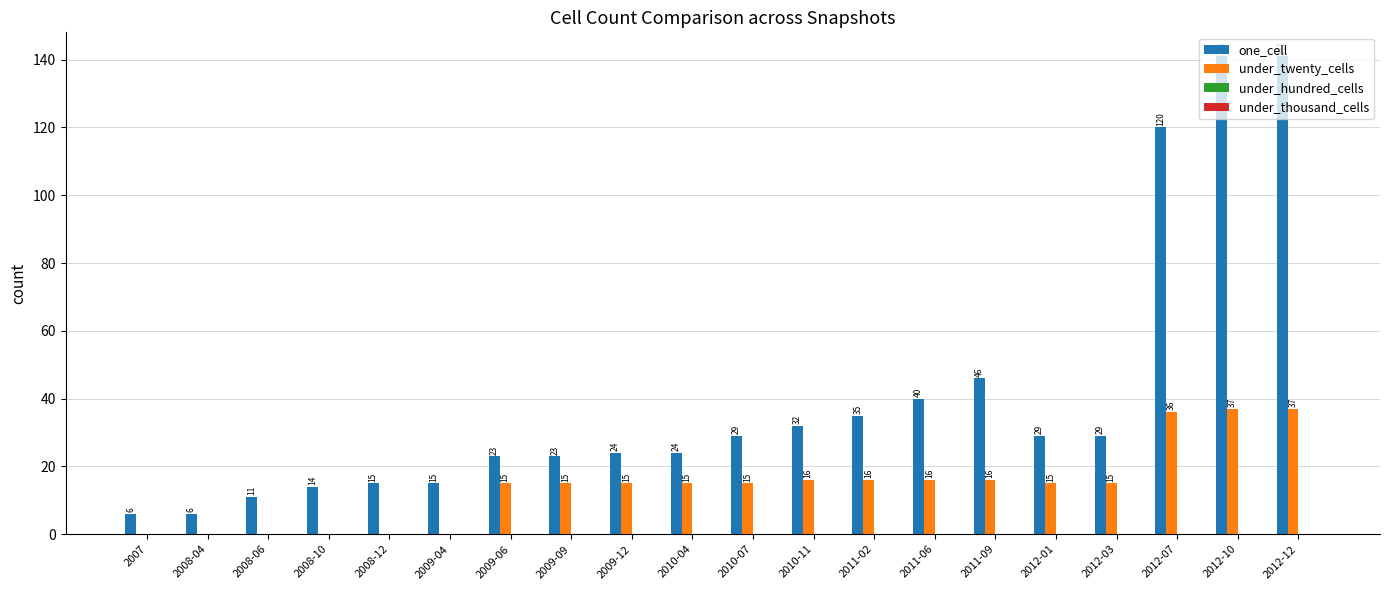

The under_twenty_cells series shows 16 at 2011-06. True or false?

True